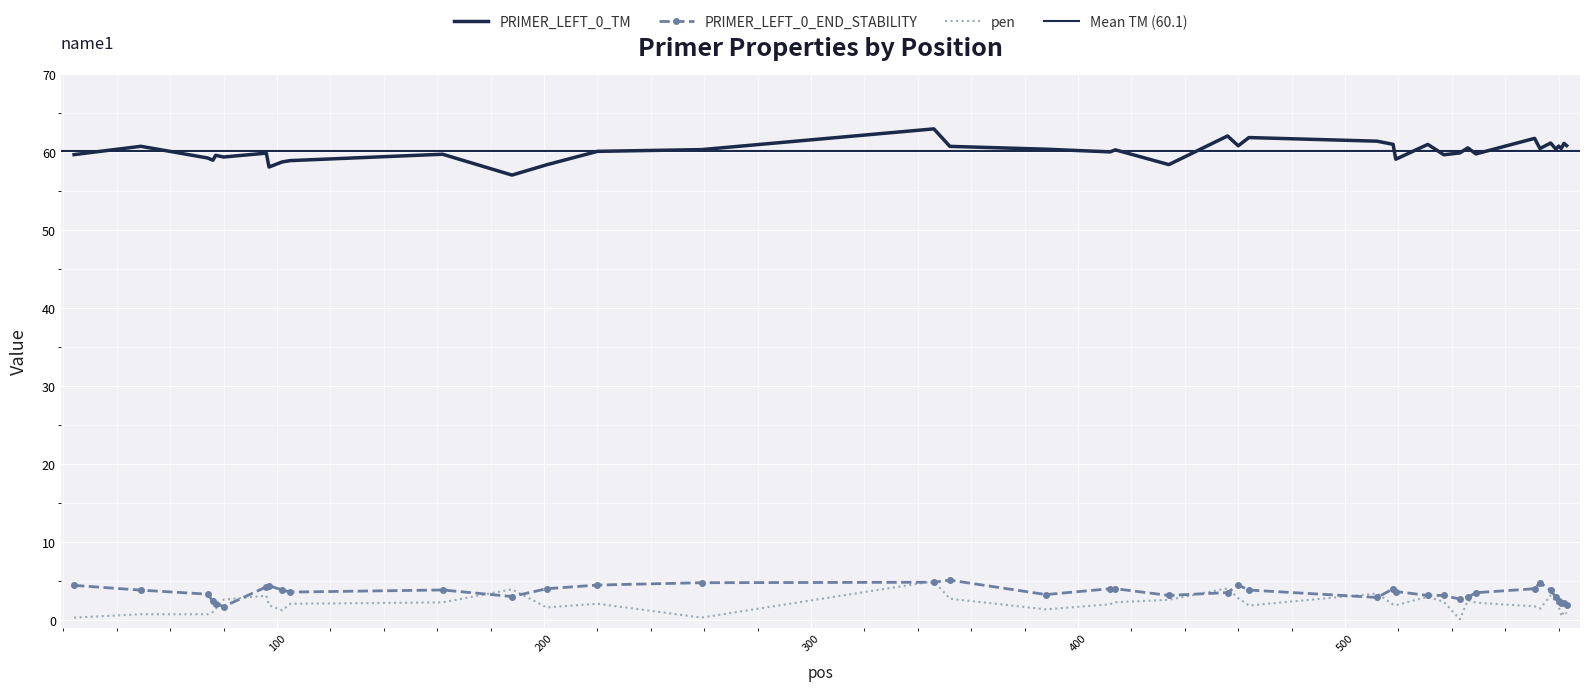

Which series has the largest total across all categories?

PRIMER_LEFT_0_TM